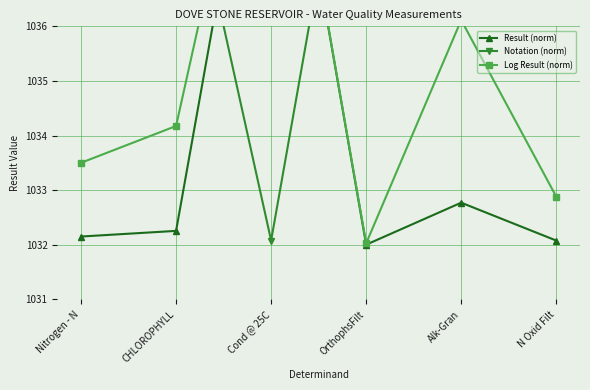

What is the greatest value displayed?

1042.0